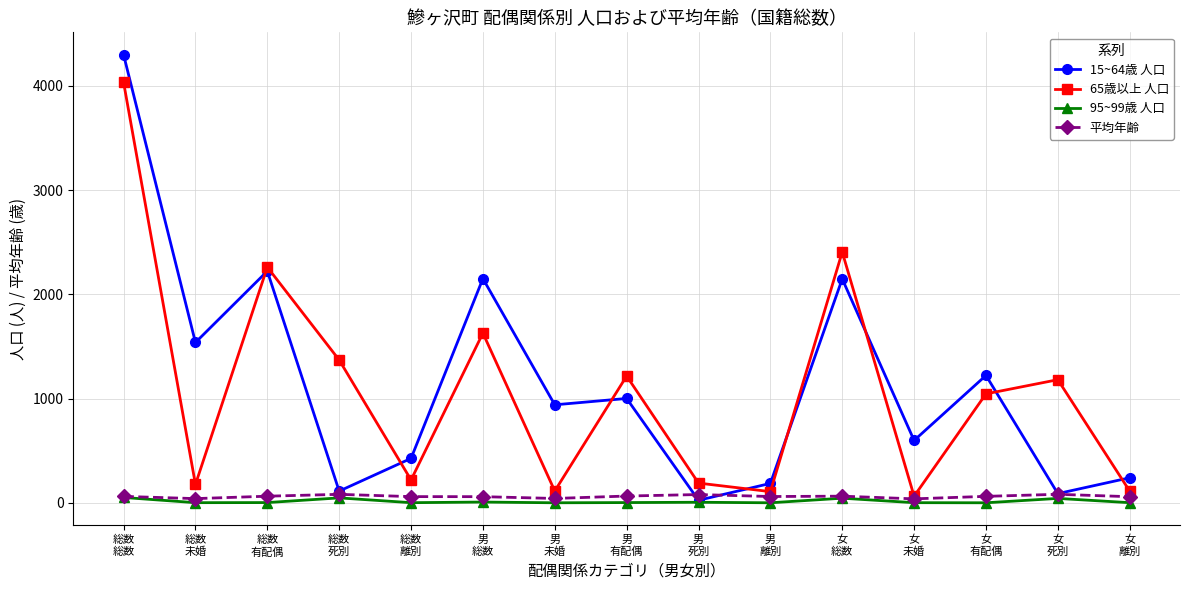

What is the value of the 65歳以上 人口 point at the 2nd from the left?

176.0